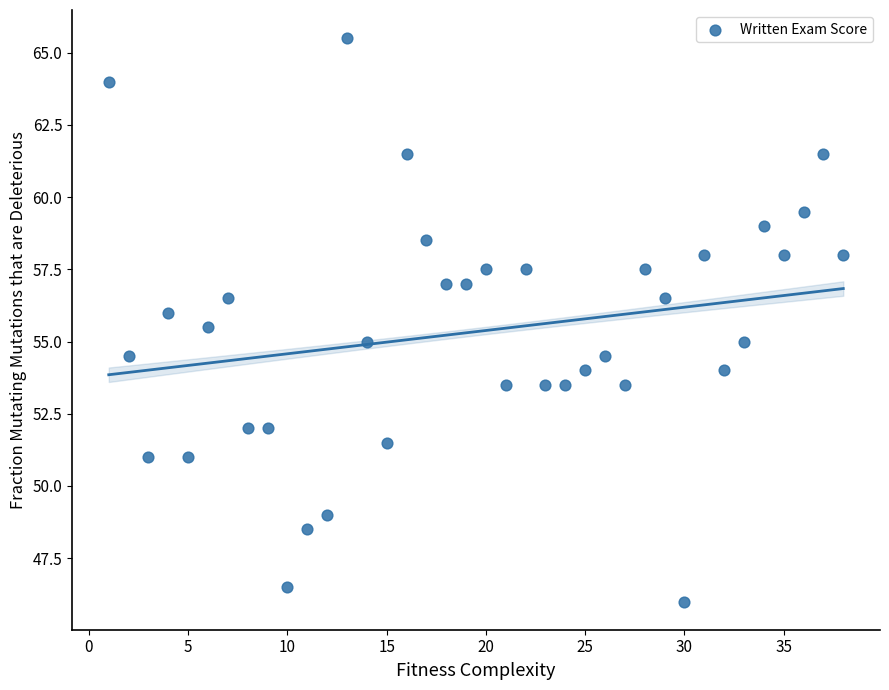

What is the range of X values (max minus min)?

37.0